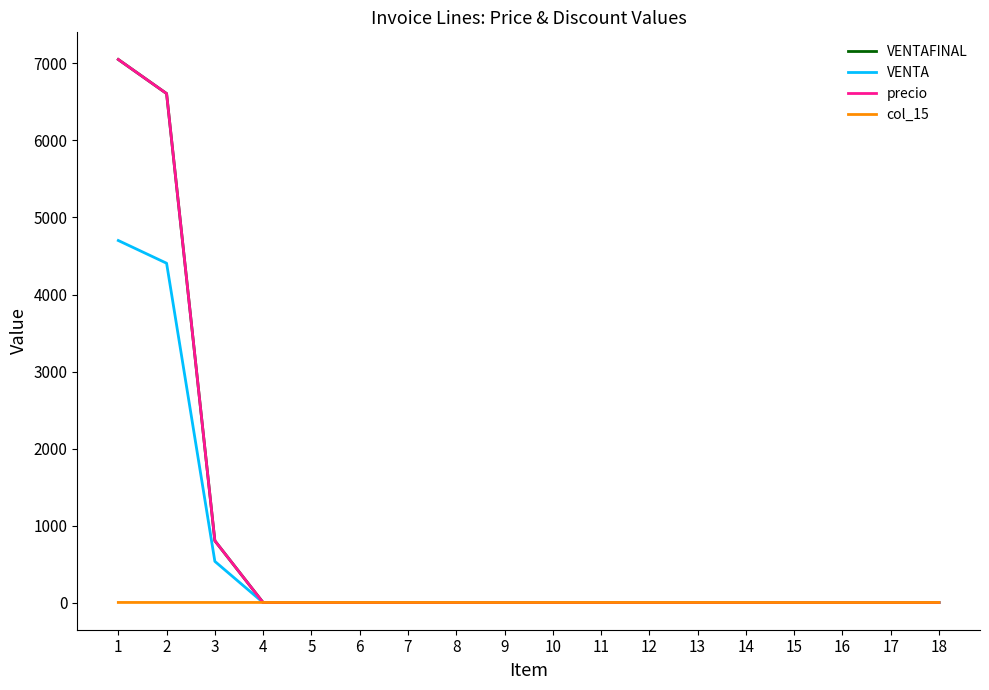

At which category is the sum across all series the highest?

1